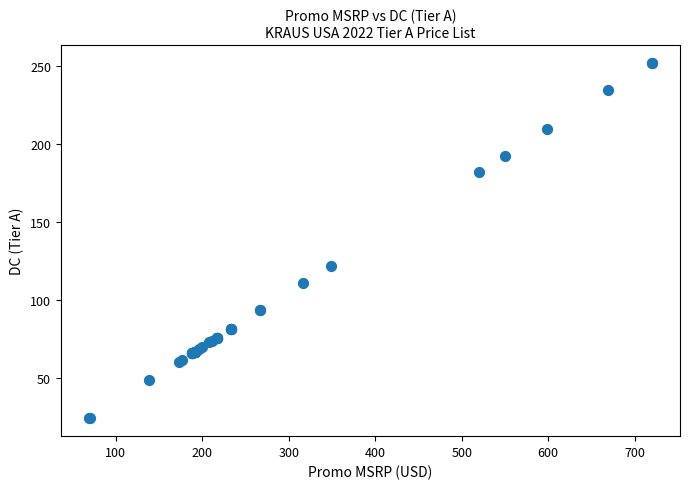

What Y value in the scatter plot is closest to 138?

122.1